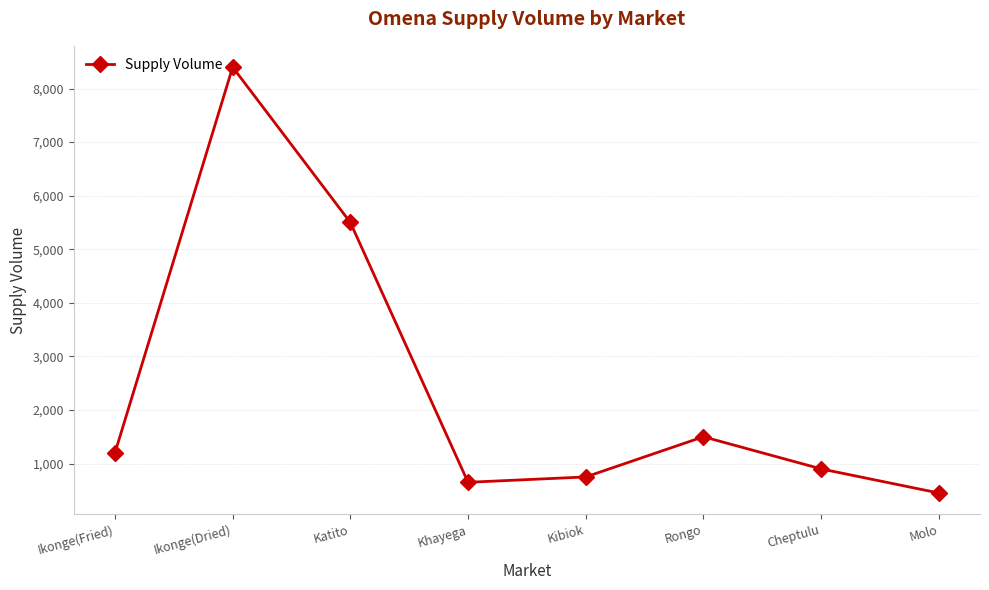

The value at Kibiok is 1192. True or false?

False